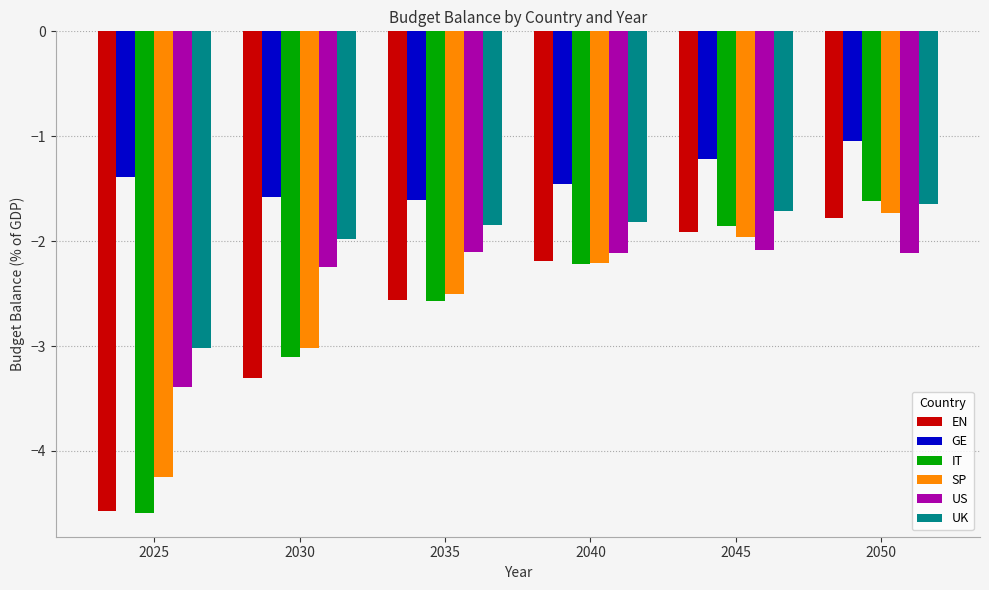

What is the value of the EN bar at the 4th from the left?

-2.2